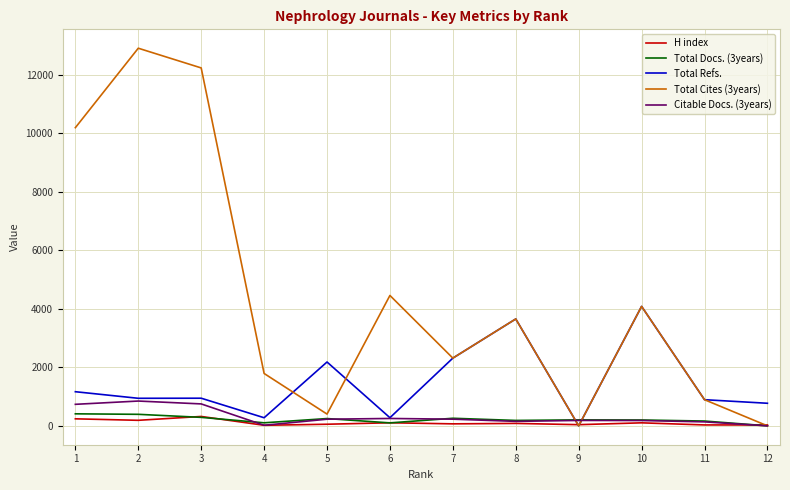

What is the maximum value shown in the chart?

12914